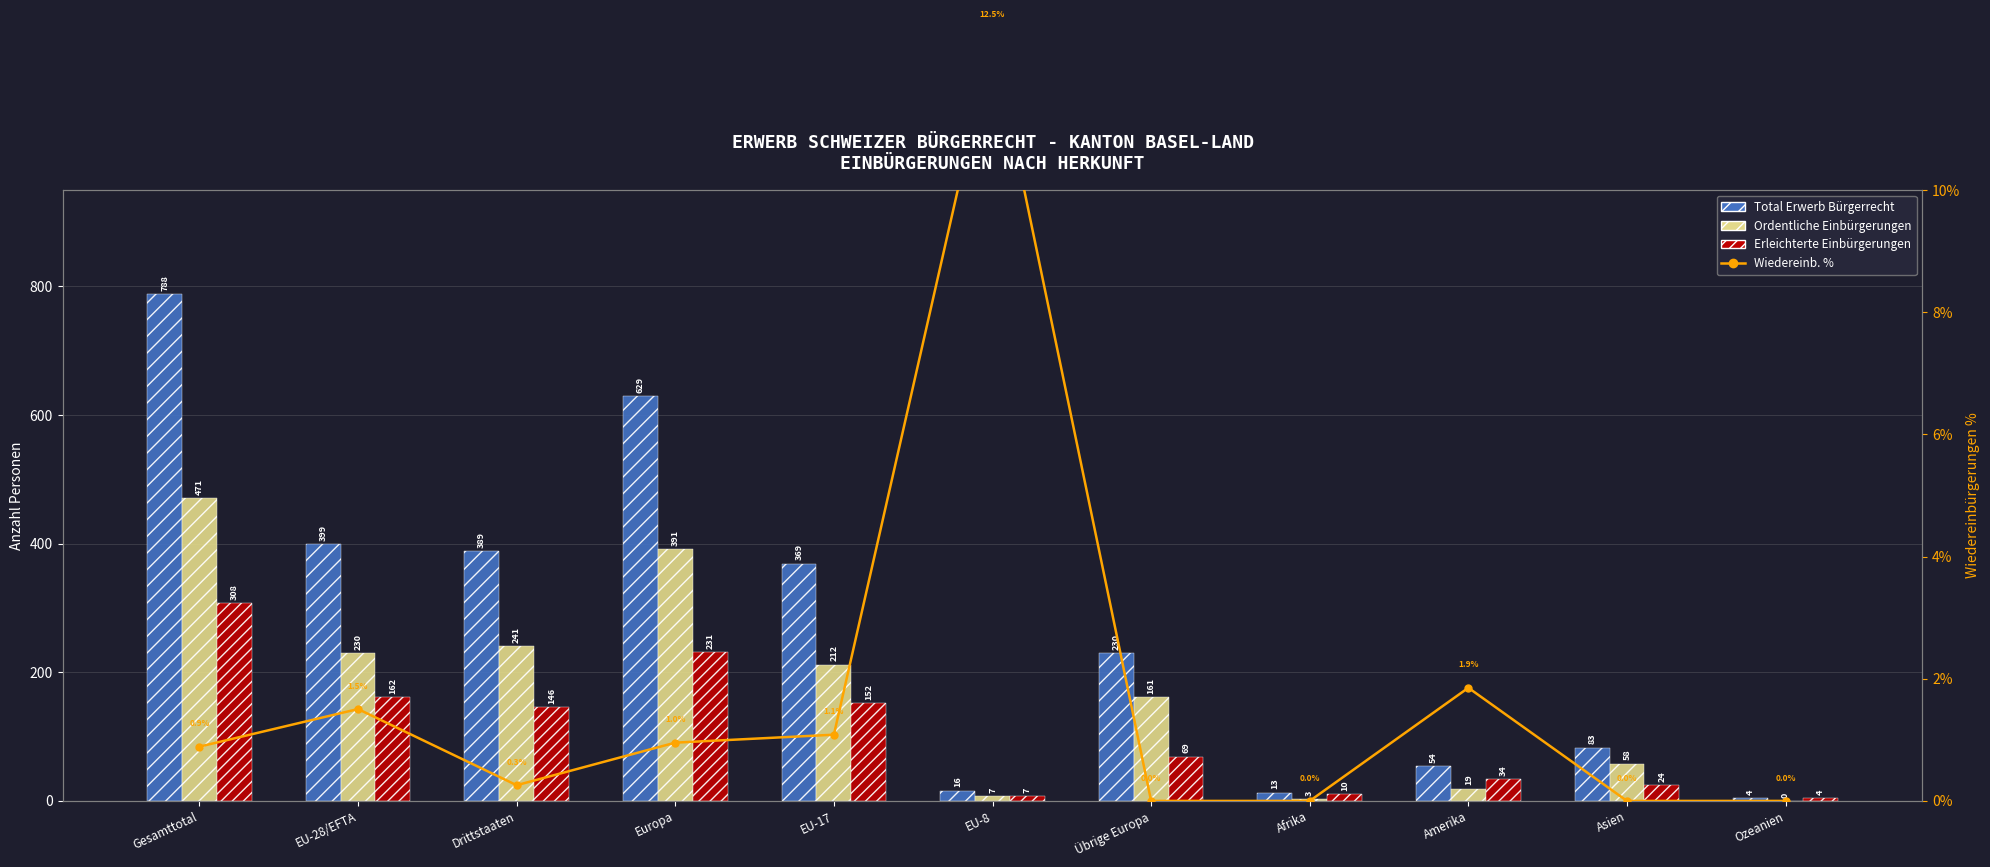

What value does the Total Erwerb Bürgerrecht series have at Afrika?

13.0